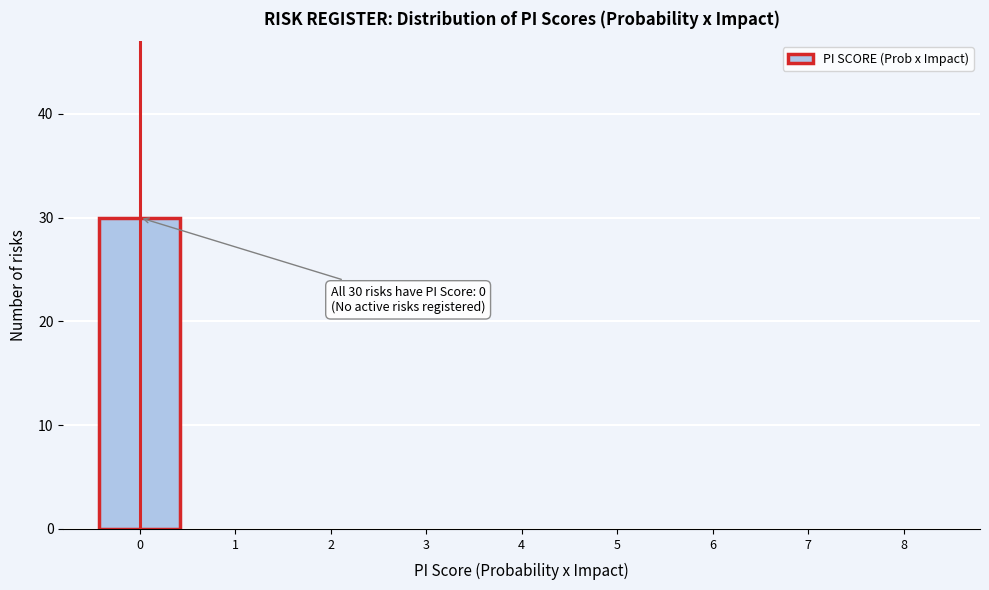

Over which range of the x-axis is the bar tallest?

-0.5 to 0.5